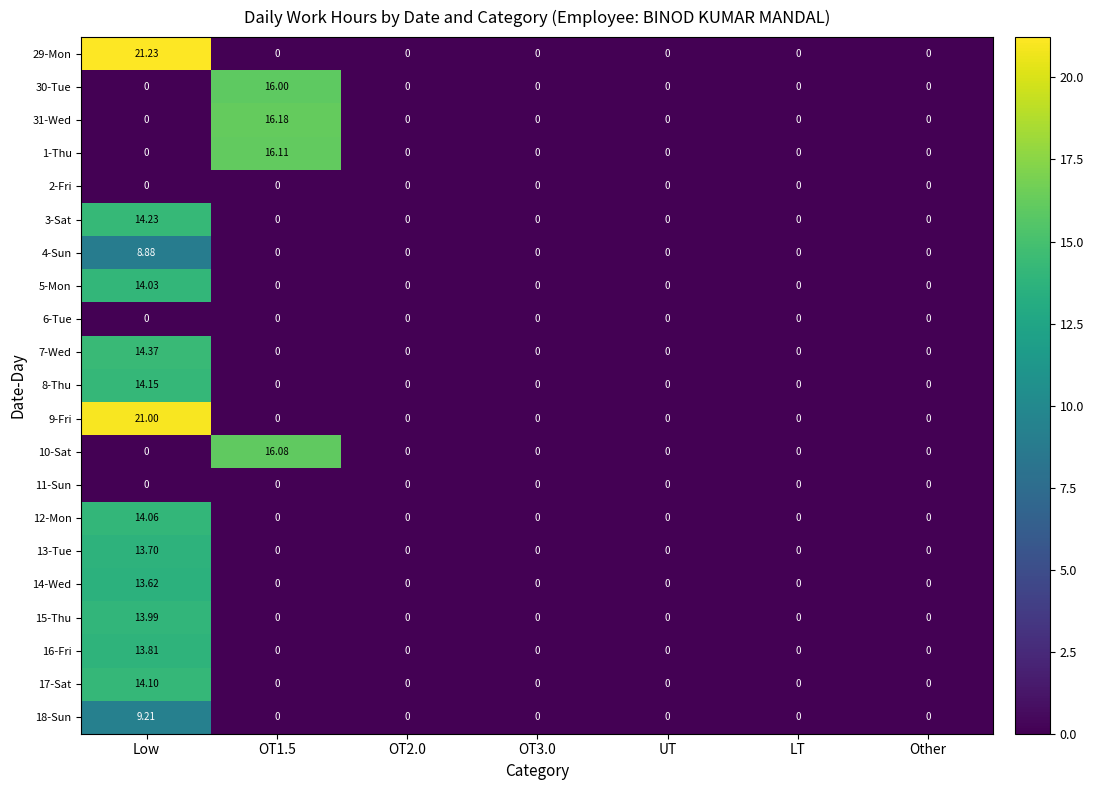

Which series changed the most between Low and Other?

29-Mon